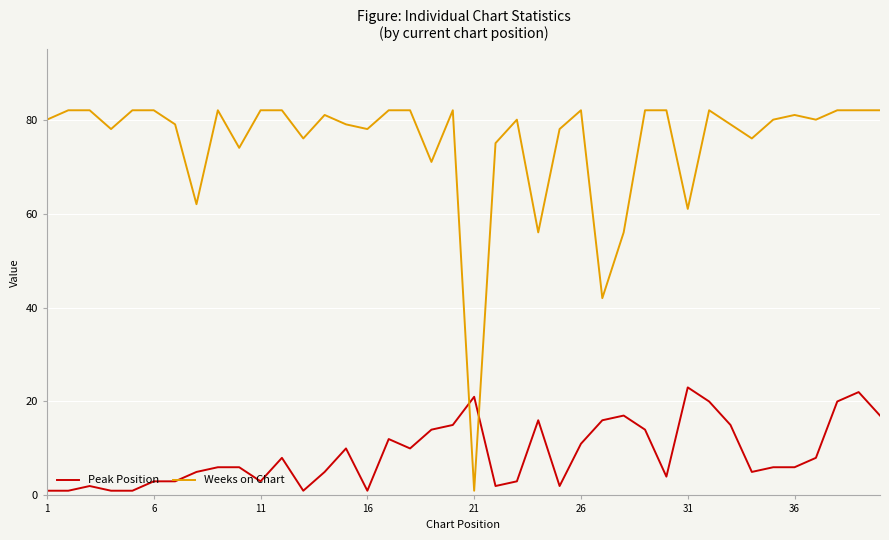

Rank the series by their maximum value, from lowest to highest.

Peak Position, Weeks on Chart